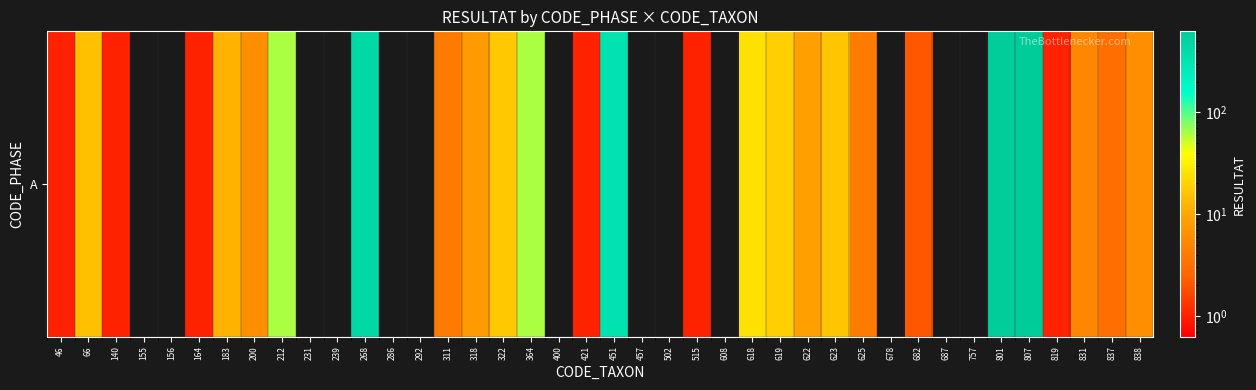

How many values are below 3?

20